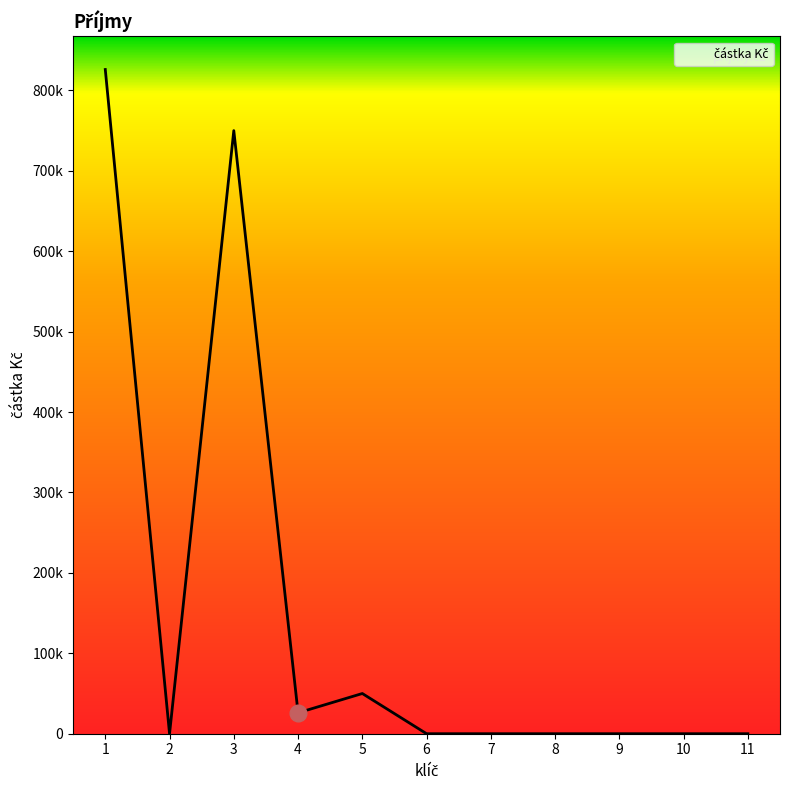

What is the value of the 4th point from the left?

26000